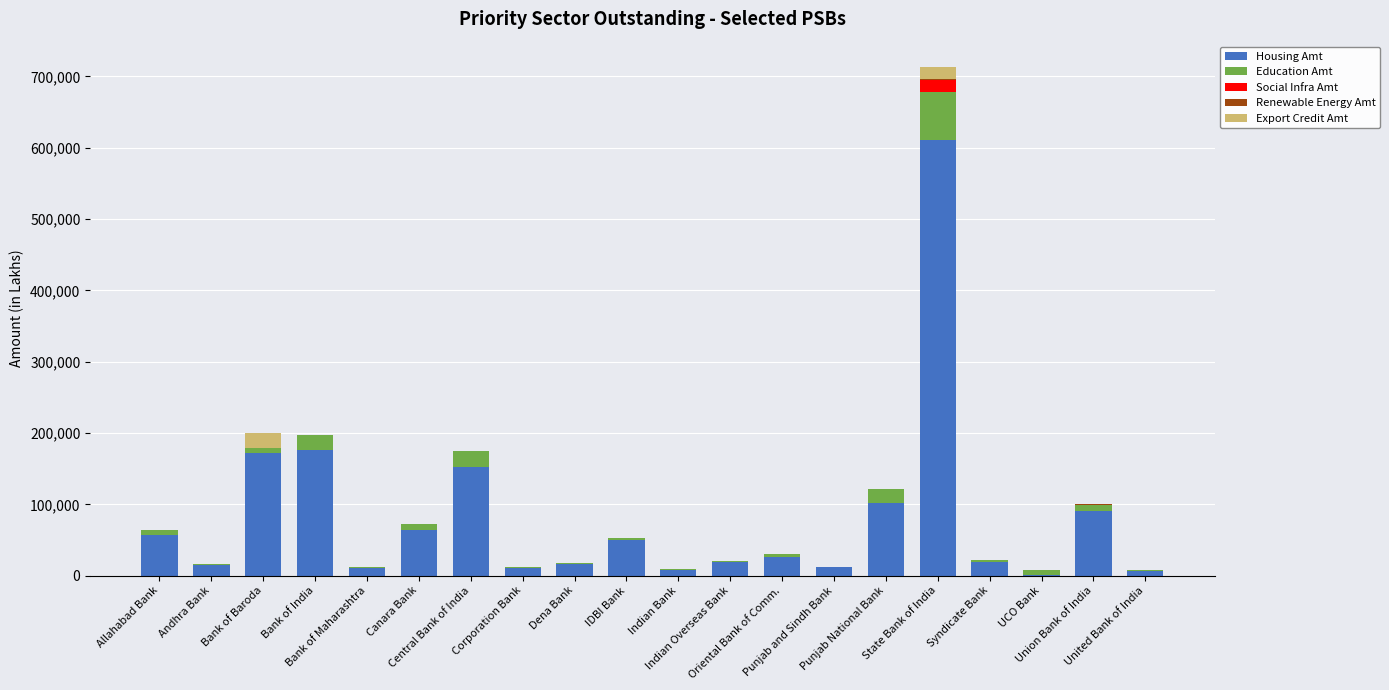

How many distinct data groups are displayed?

5